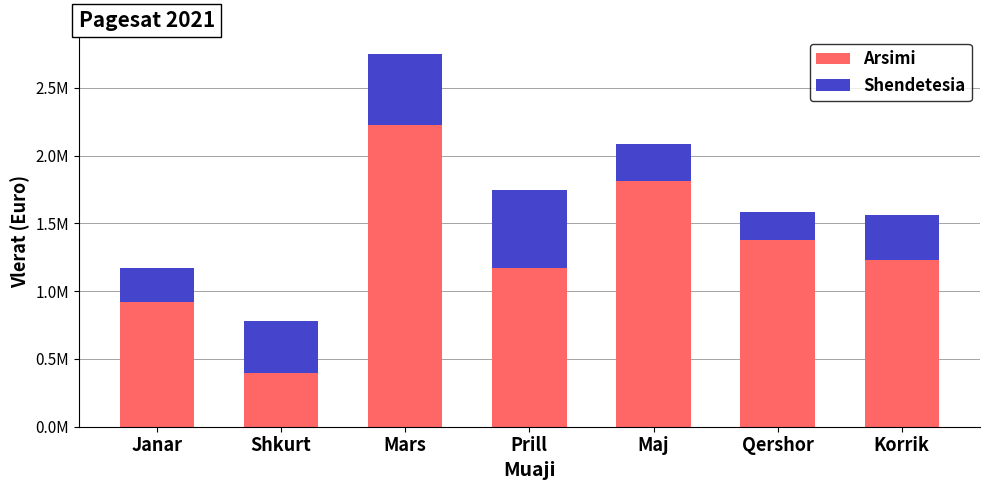

At Korrik, list the series in order from largest to smallest.

Arsimi, Shendetesia